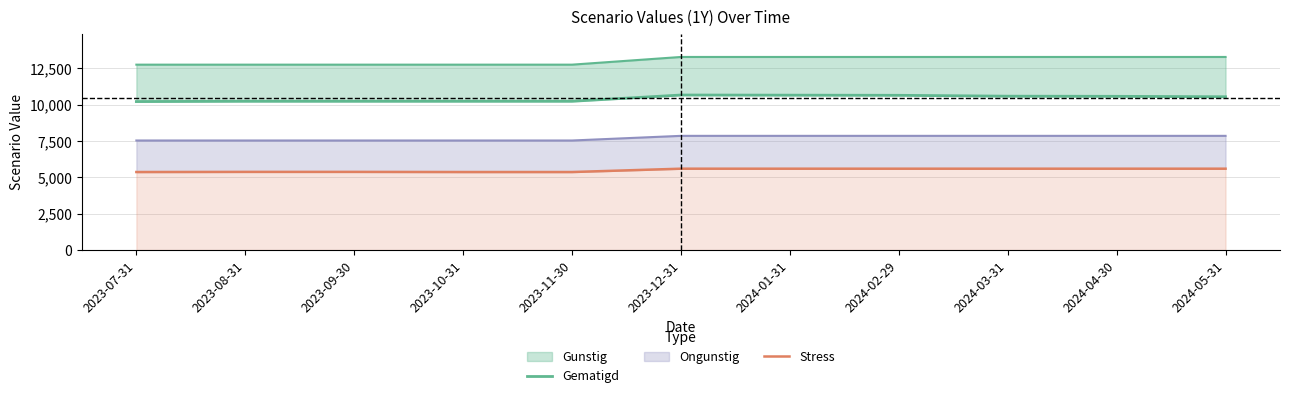

What is the difference between the maximum and second lowest values in the Gematigd series?

430